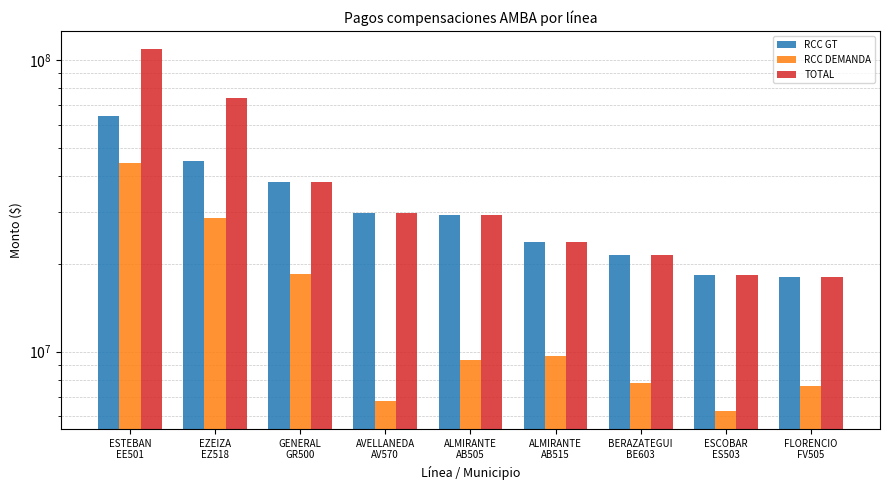

Rank the categories by RCC DEMANDA value from highest to lowest.

ESTEBAN
EE501, EZEIZA
EZ518, GENERAL
GR500, ALMIRANTE
AB515, ALMIRANTE
AB505, BERAZATEGUI
BE603, FLORENCIO
FV505, AVELLANEDA
AV570, ESCOBAR
ES503